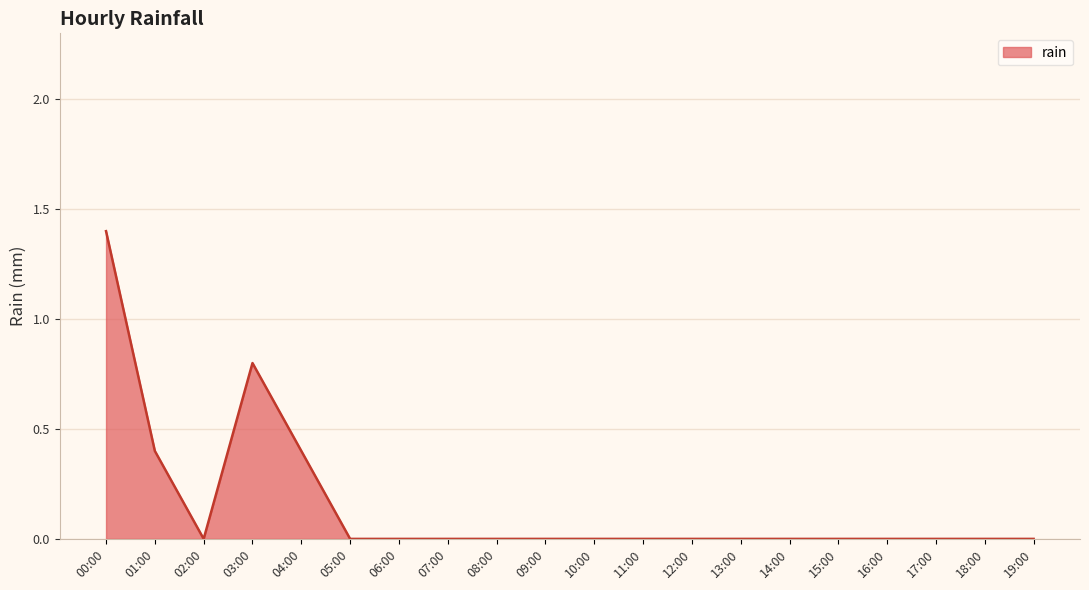

Between 03:00 and 06:00, which is larger?

03:00